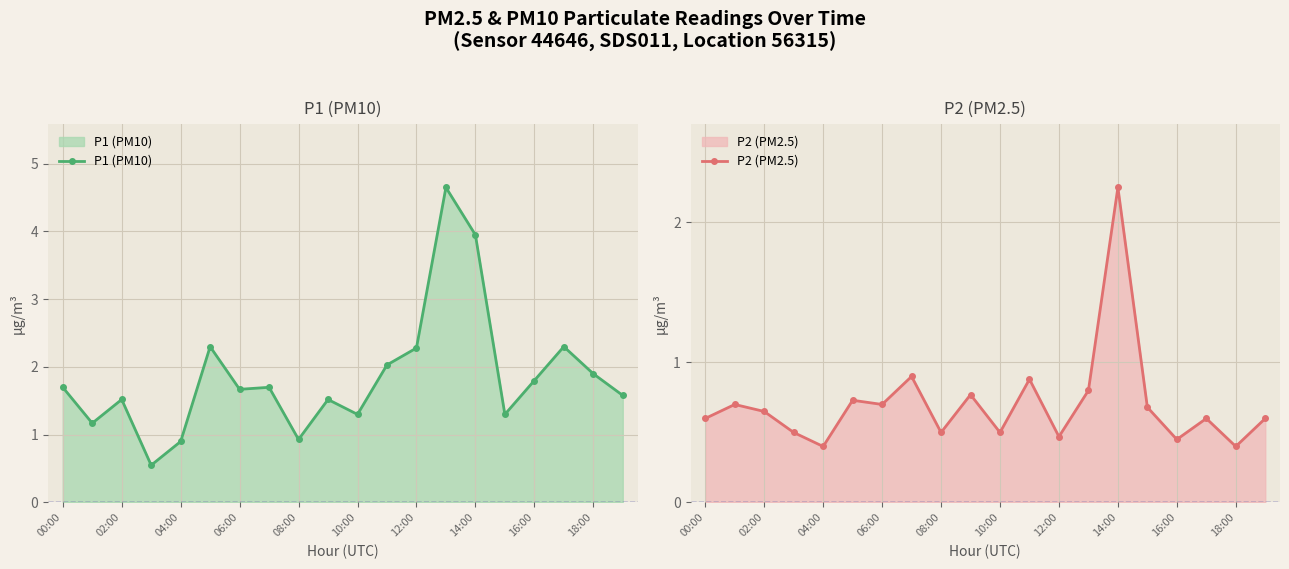

True or false: P2 (PM2.5) and P1 (PM10) cross at least once.

False